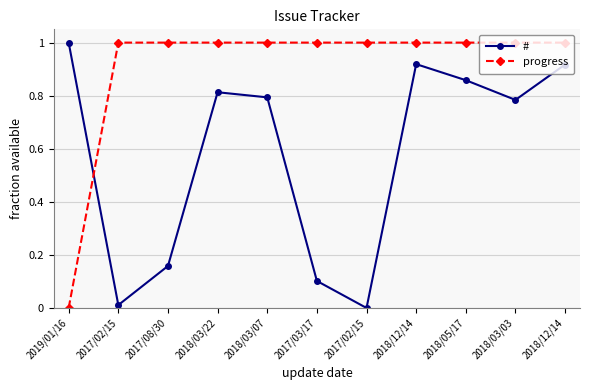

Between 2018/12/14 and 2018/05/17, which is larger?

2018/12/14